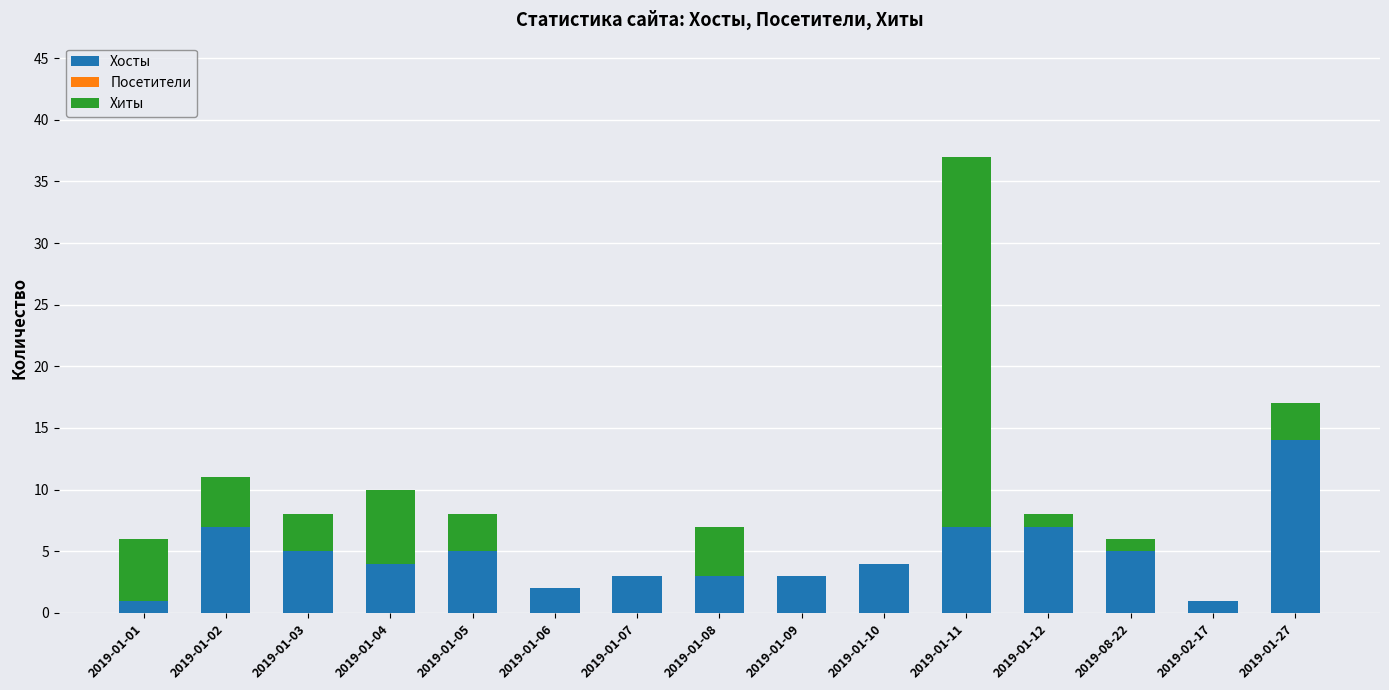

Where does the Хосты series first go above 4?

2019-01-02